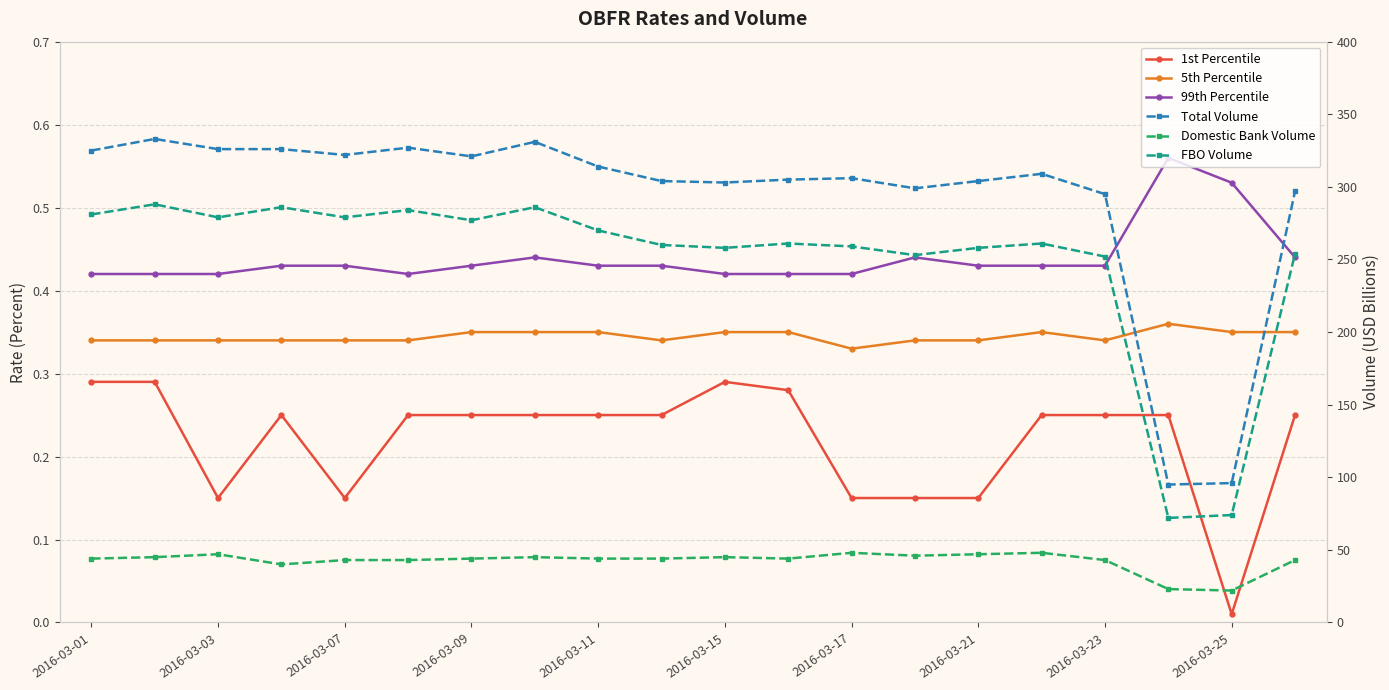

True or false: FBO Volume and 5th Percentile cross at least once.

False